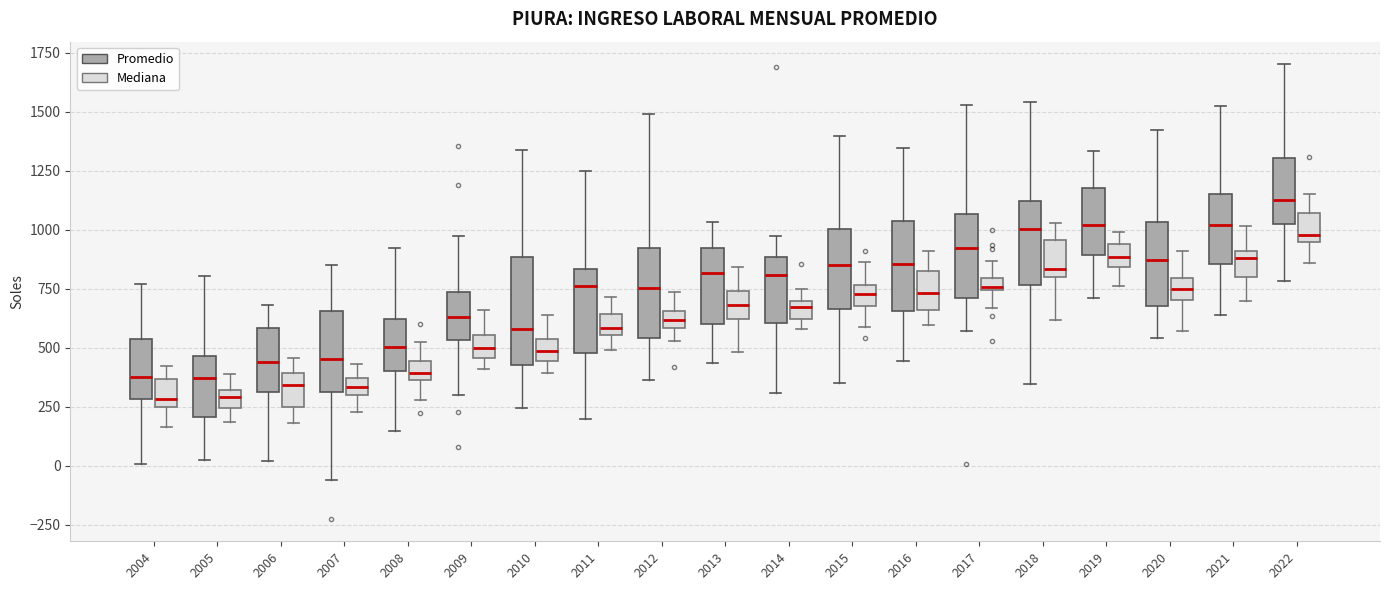

Where does the median line of the box for 2022 (Promedio) sit on the y-axis? The values are not printed on the chart, so give them approximately, as read against the axis.

1150